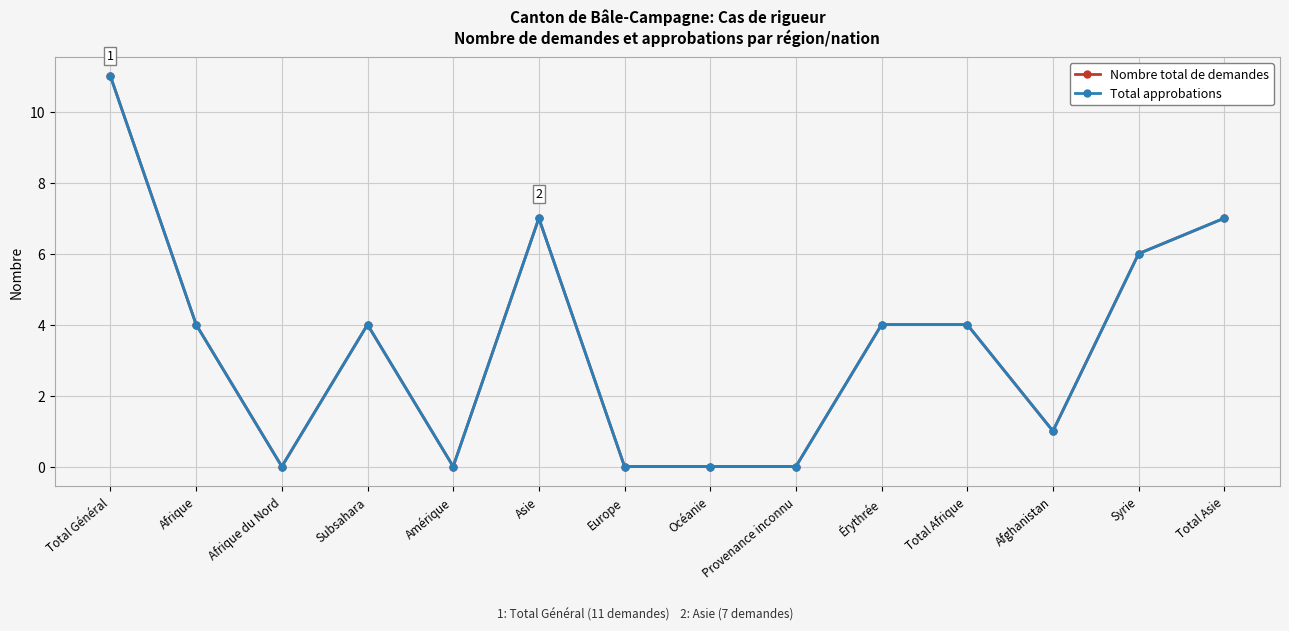

Does the chart display data point markers on the line(s)?

Yes